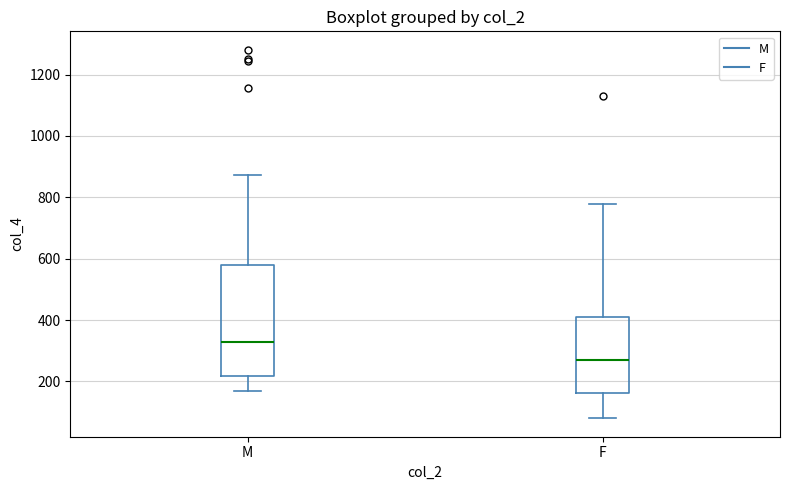

Where is the lower edge of the box for F on the y-axis? The values are not printed on the chart, so give them approximately, as read against the axis.

160